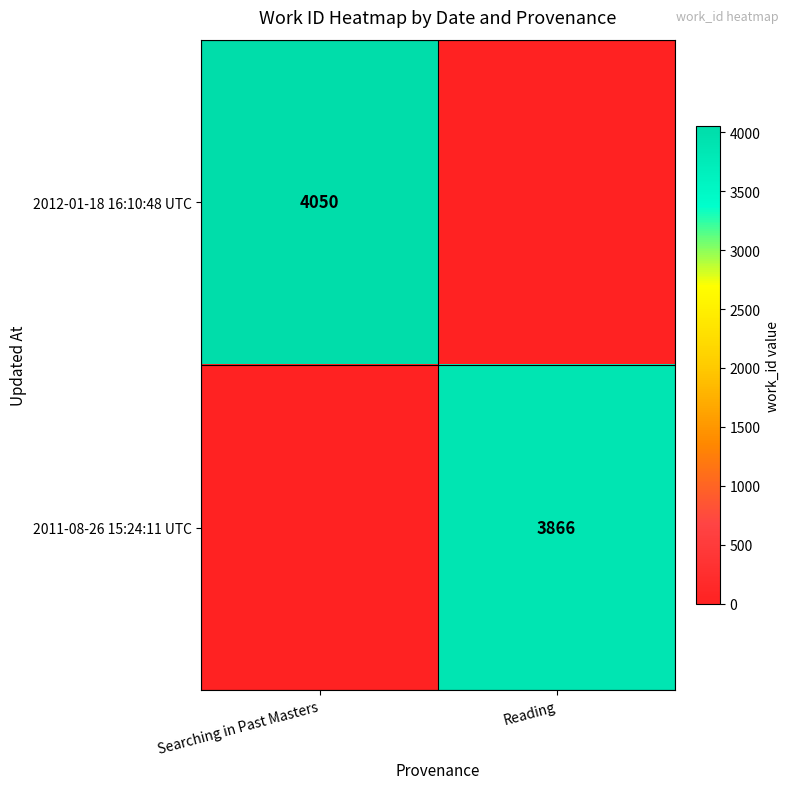

The value of 2011-08-26 15:24:11 UTC at Reading is 1768. True or false?

False